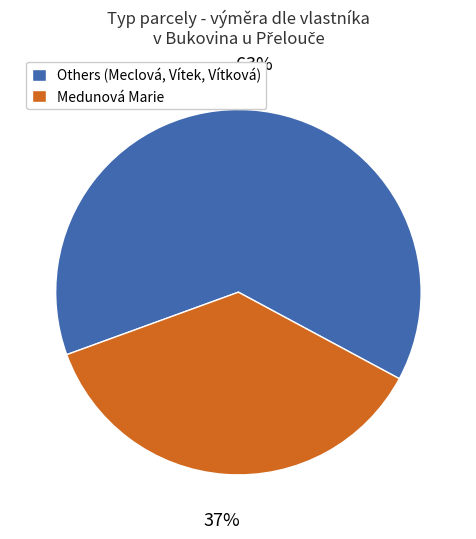

Is the sum of Others (Meclová, Vítek, Vítková) and Medunová Marie greater than half?

Yes